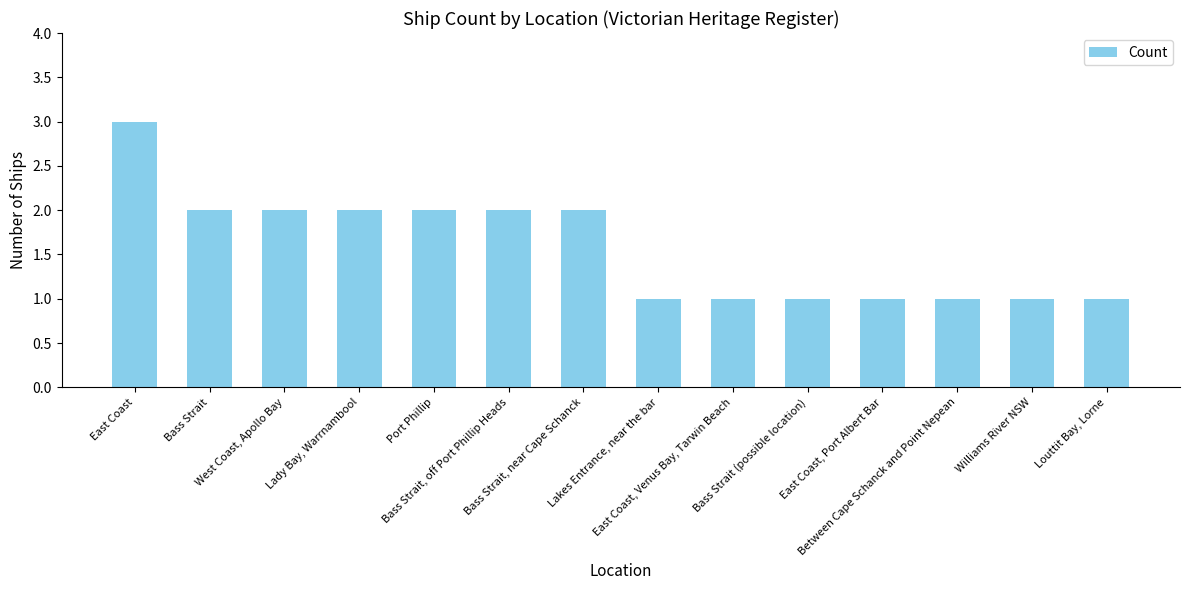

What is the difference between the second highest and second lowest values?

1